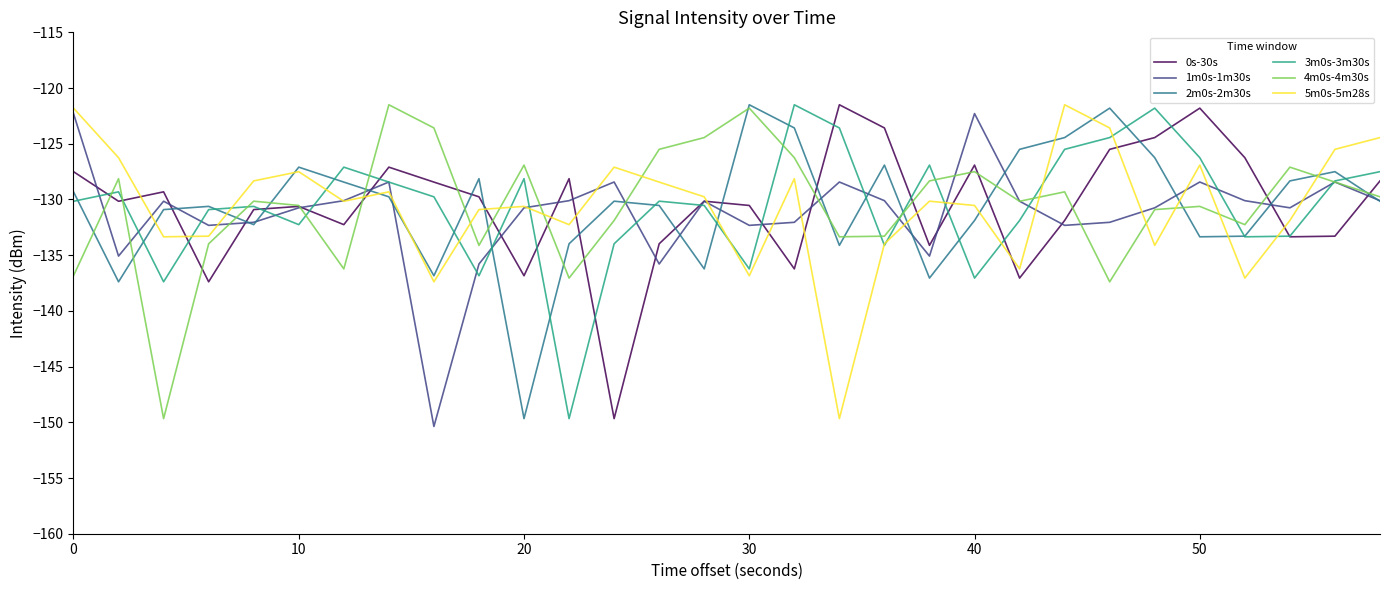

What is the maximum value for 4m0s-4m30s?

-121.5